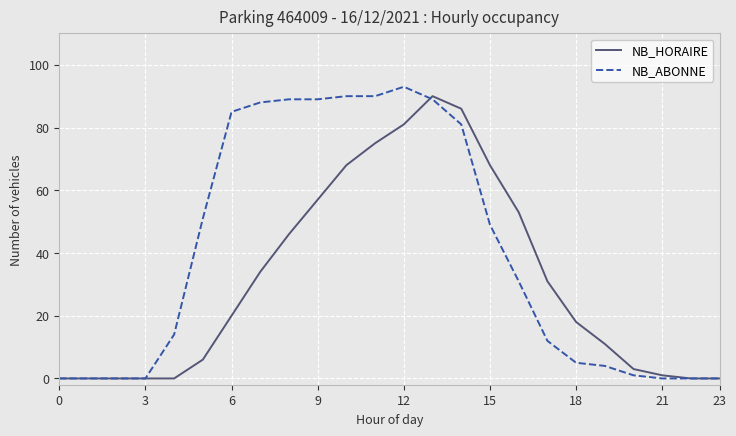

What is the maximum value for NB_HORAIRE?

90